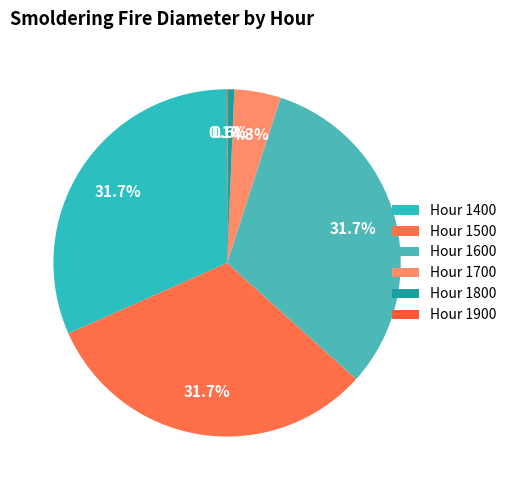

How many slices are in this pie chart?

6